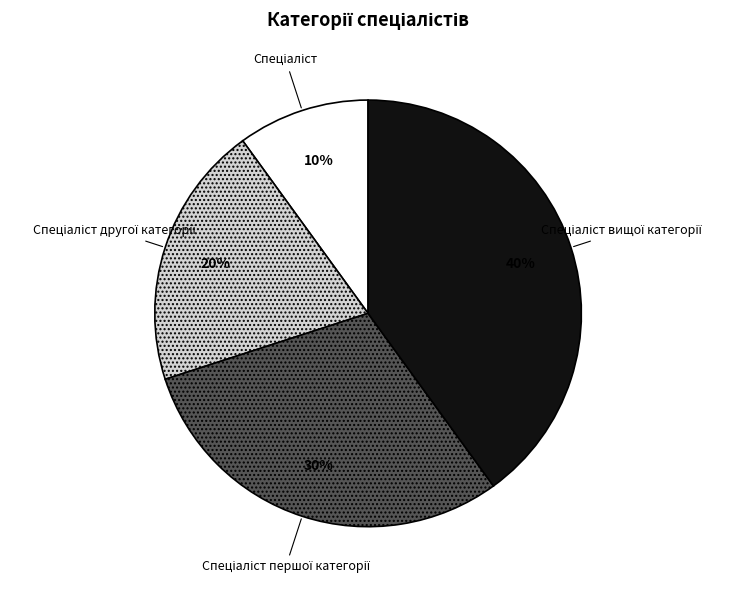

Is there a majority slice in this chart?

No